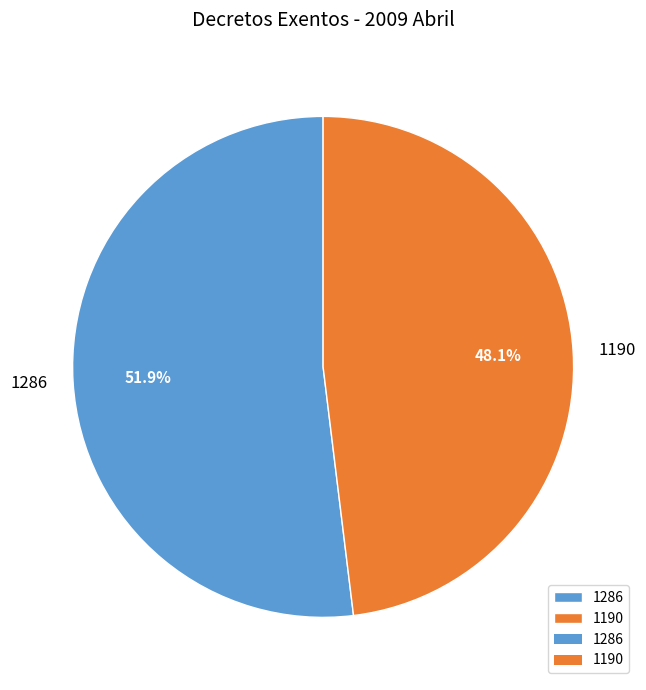

Count the number of slices in the pie.

2